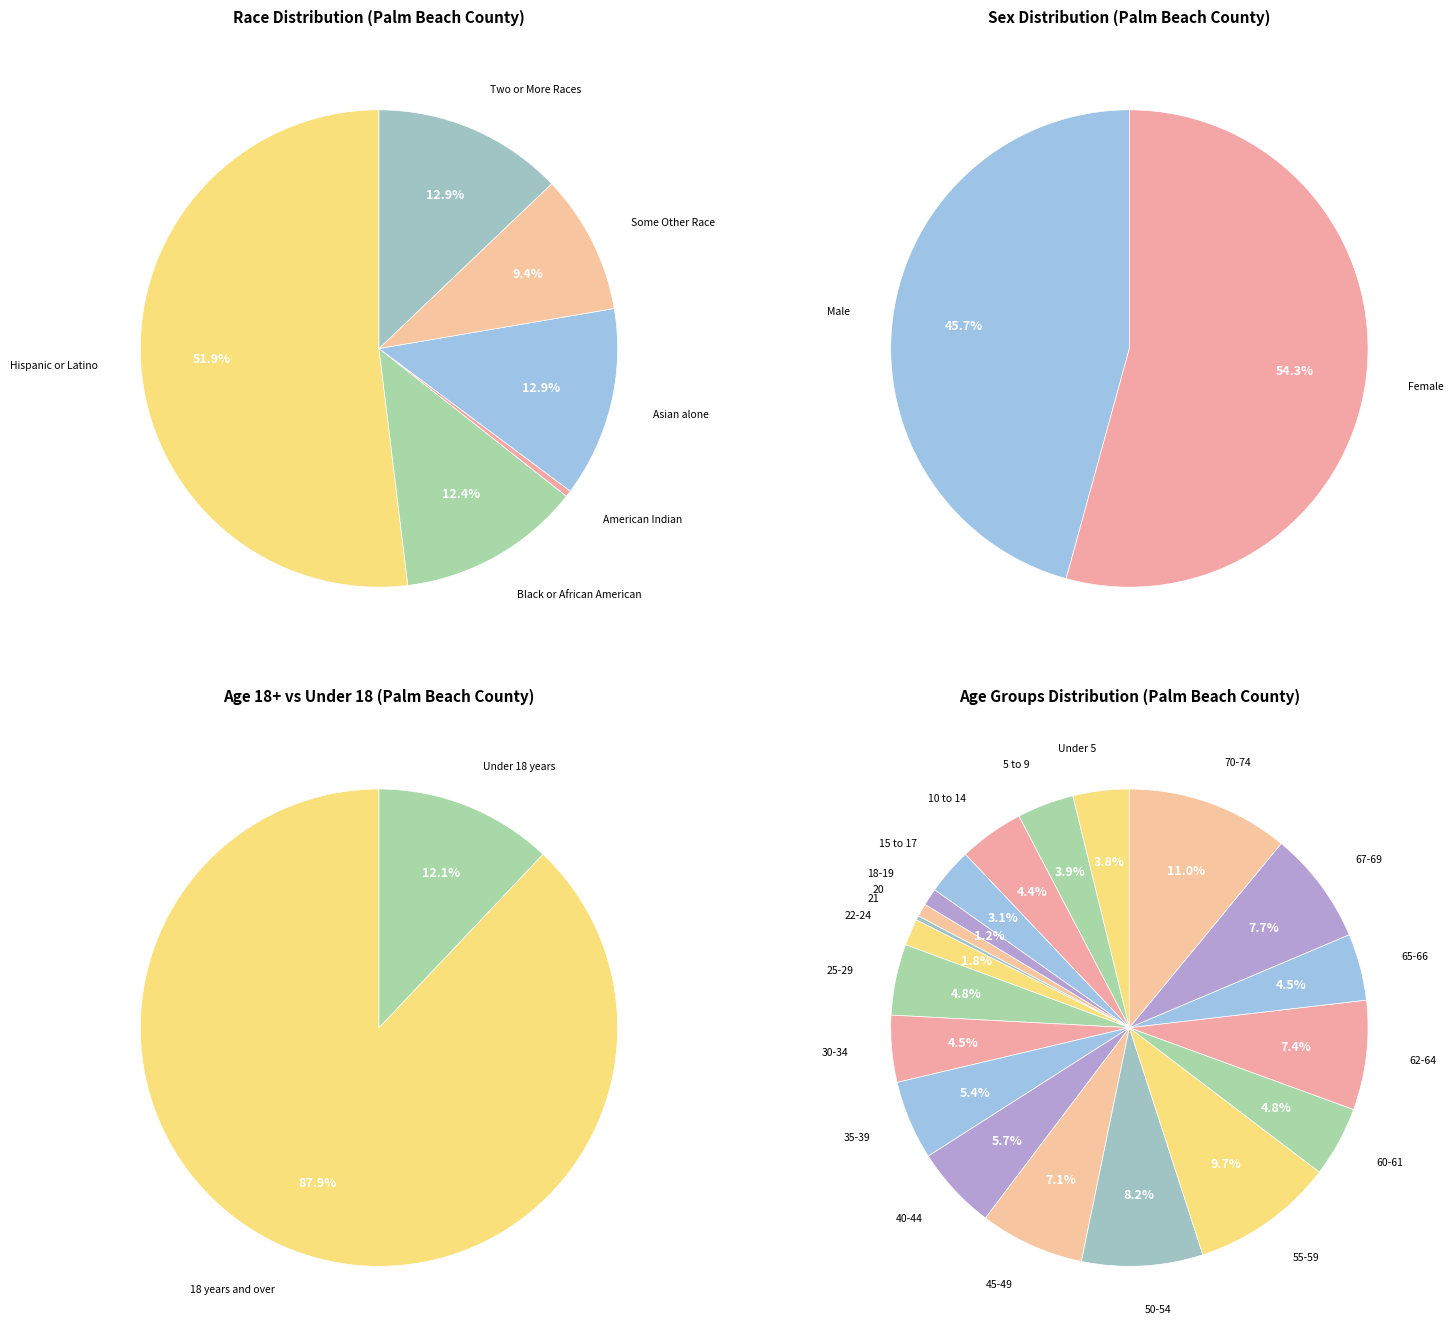

Combined, do 35 to 39 years and Black or African American account for over 50%?

No